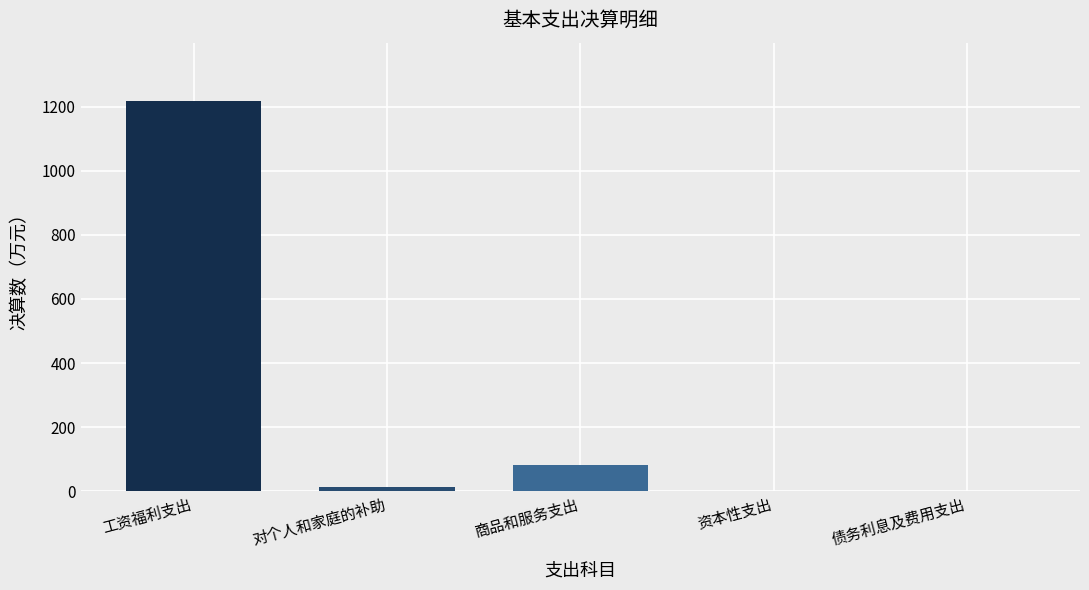

Count the number of data series in this chart.

1